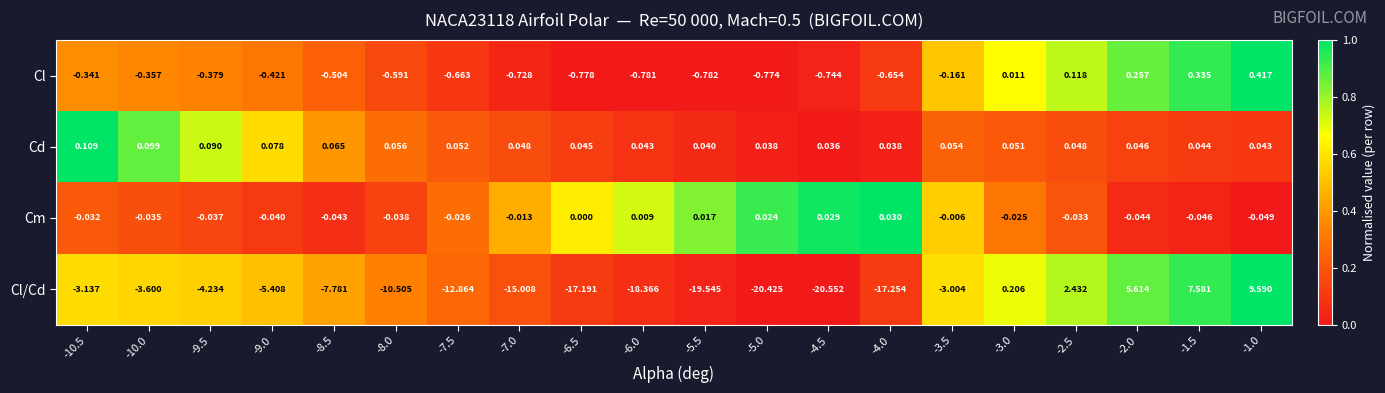

Count the number of data series in this chart.

4